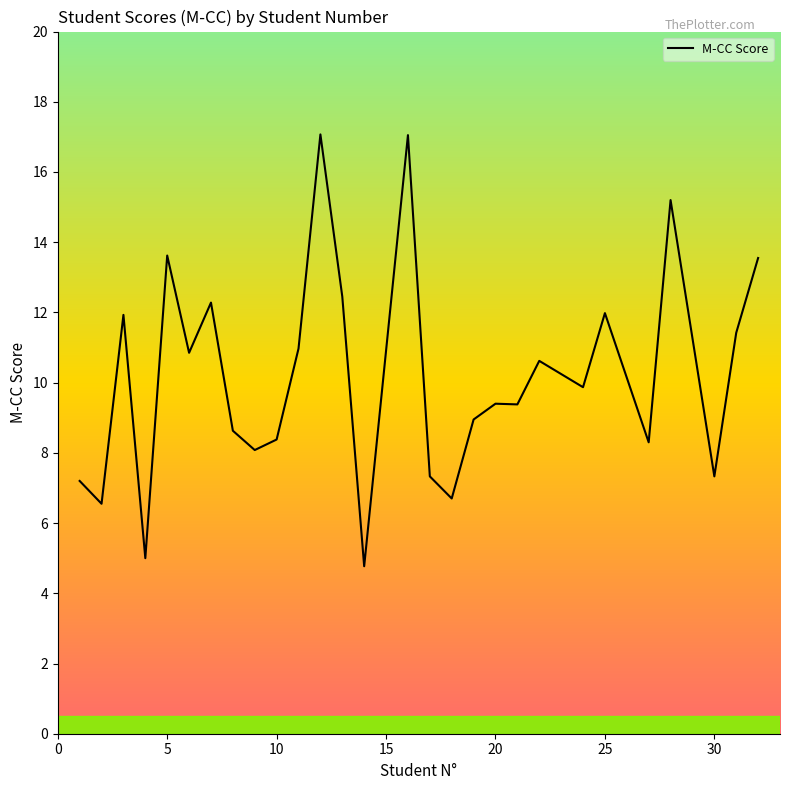

What is the smallest value displayed?

4.8